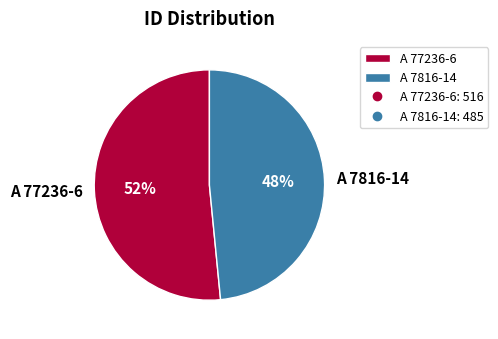

Count the number of slices in the pie.

2